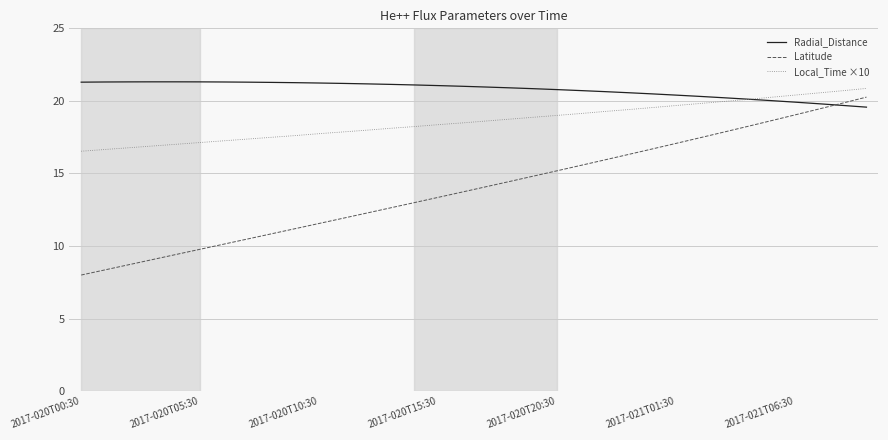

Which series has the largest total across all categories?

Radial_Distance